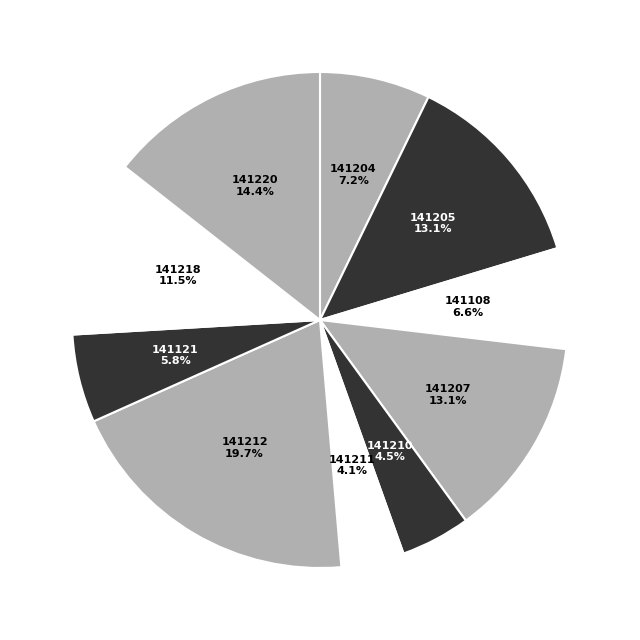

How many segments does this pie chart have?

10